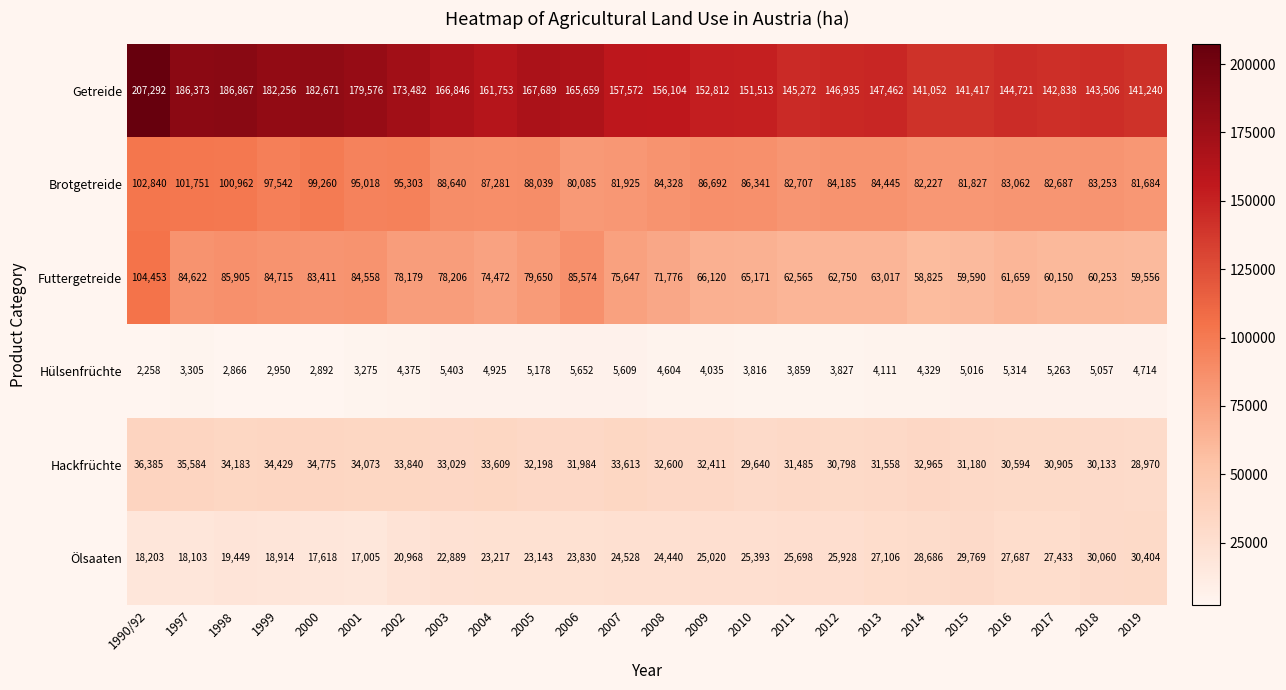

What is the difference between the Getreide values at 2011 and 1999?

36984